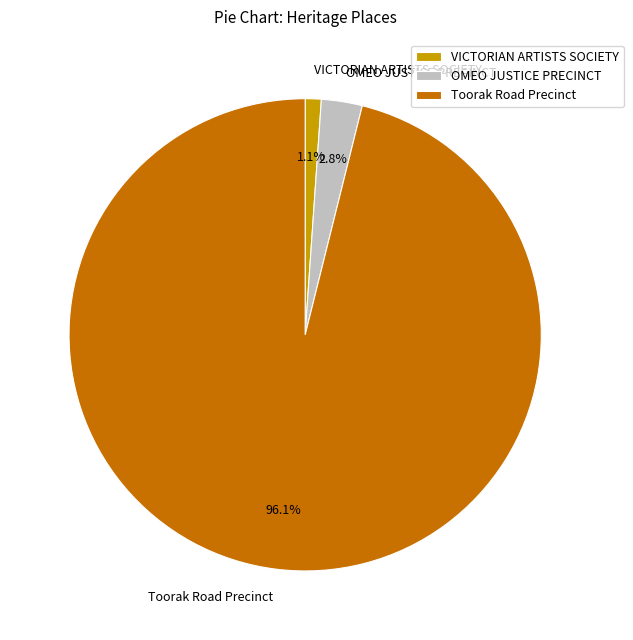

Rank the categories by value from highest to lowest.

Toorak Road Precinct, OMEO JUSTICE PRECINCT, VICTORIAN ARTISTS SOCIETY